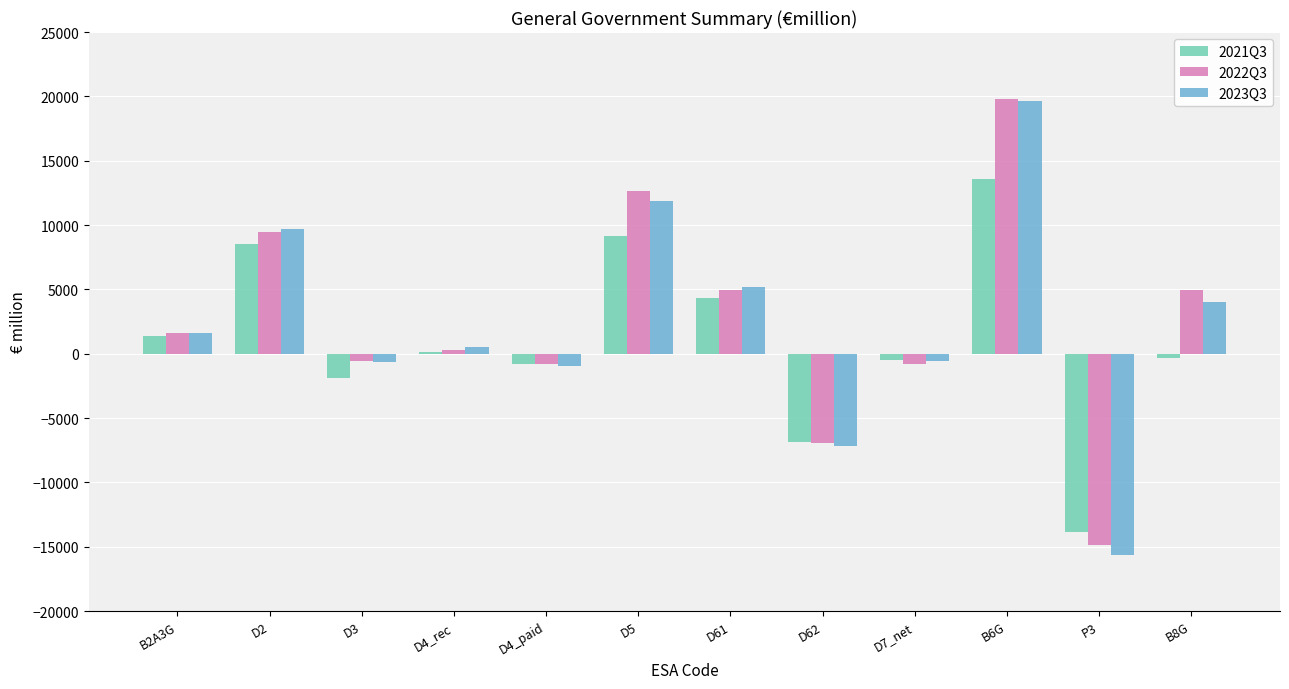

The value of 2022Q3 at D4_rec is 276.9. True or false?

True